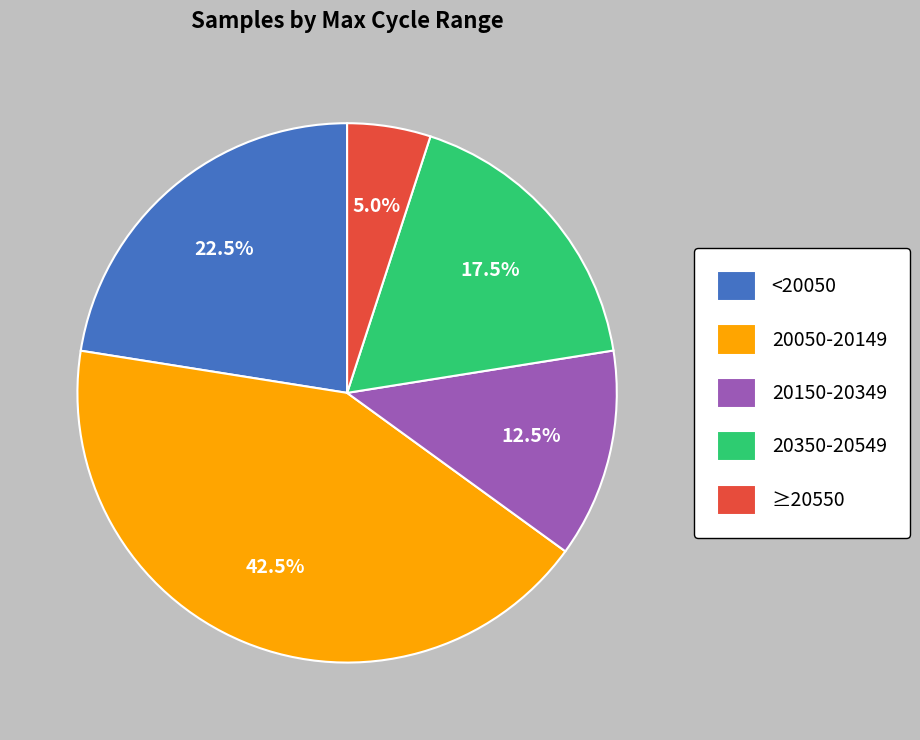

How much of the chart is everything except 20050-20149?

57.5%